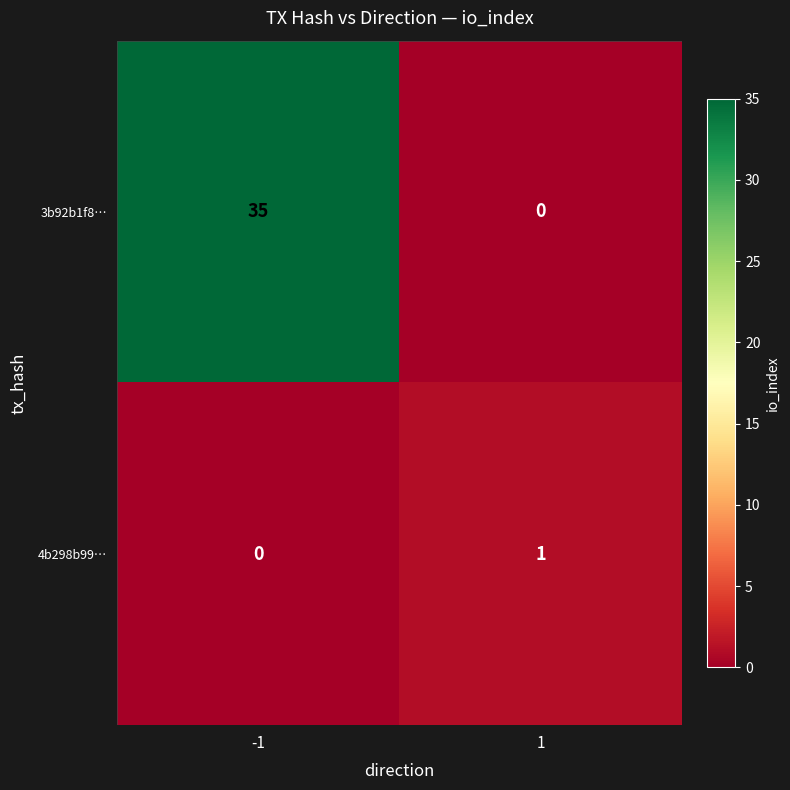

What is the maximum value shown in the chart?

35